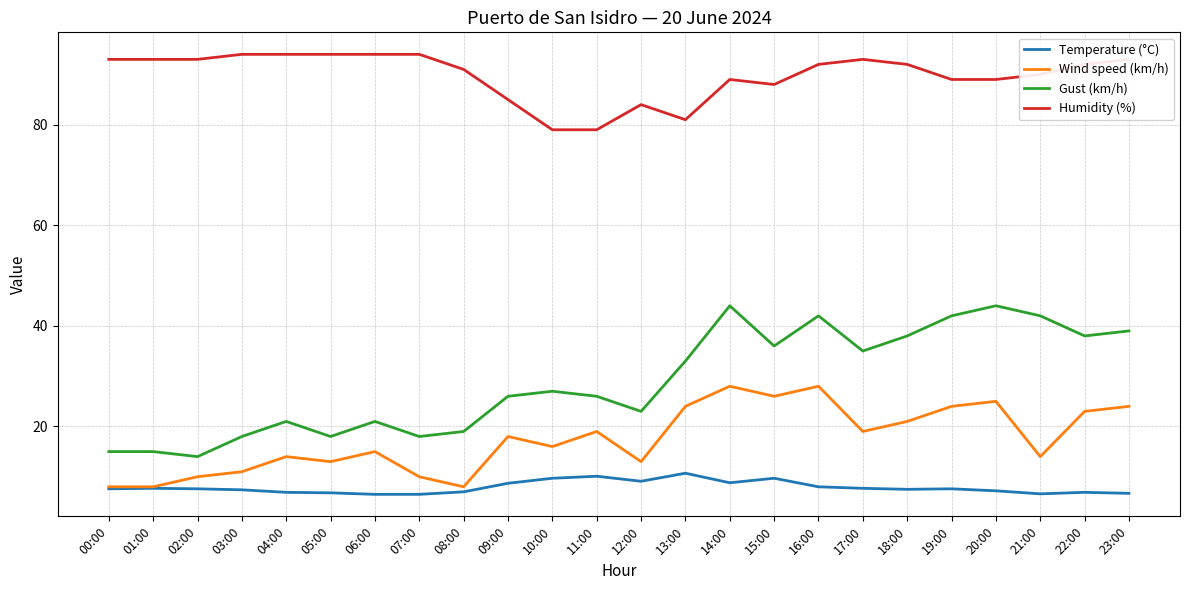

What is the average value of the Gust (km/h) series?

28.9